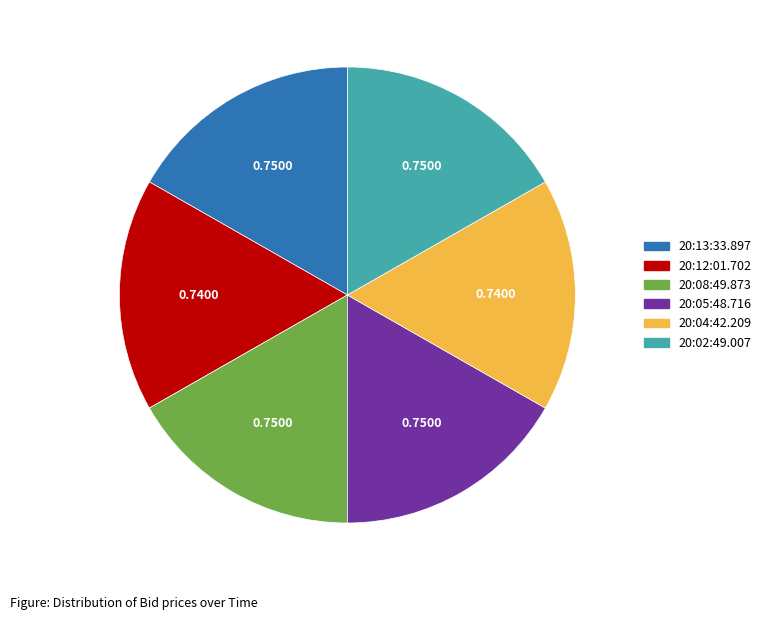

Is the sum of 20:04:42.209 and 20:08:49.873 greater than half?

No